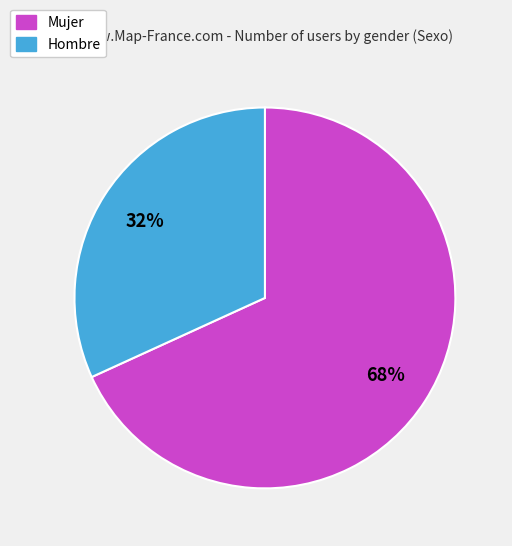

What is the majority slice?

Mujer